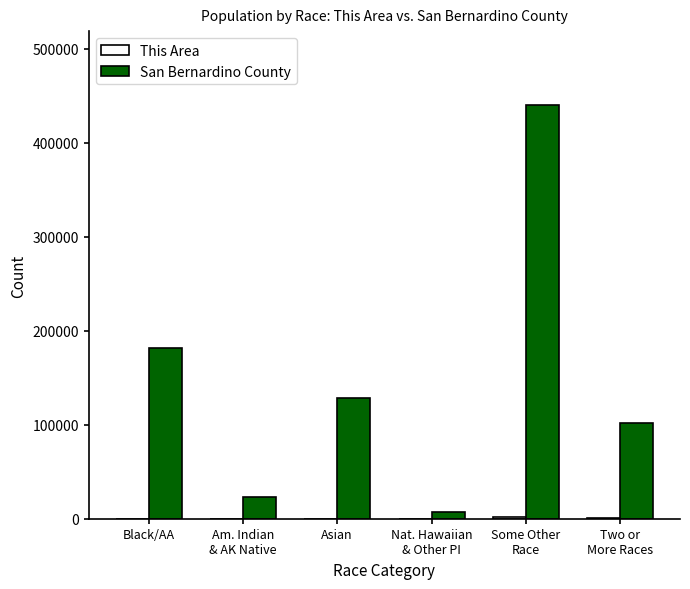

The value of San Bernardino County at Black/AA is 302309. True or false?

False